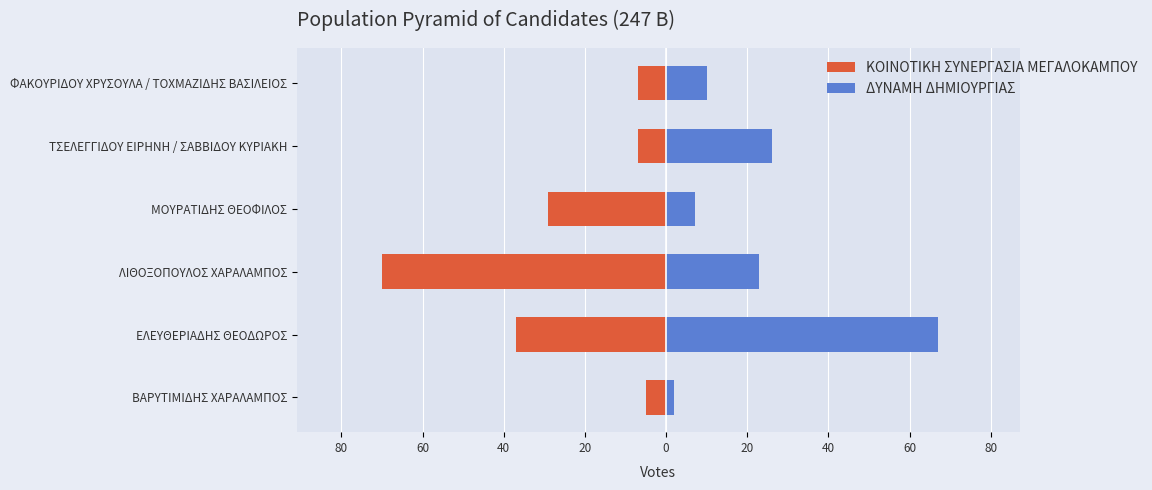

Count the number of data series in this chart.

2